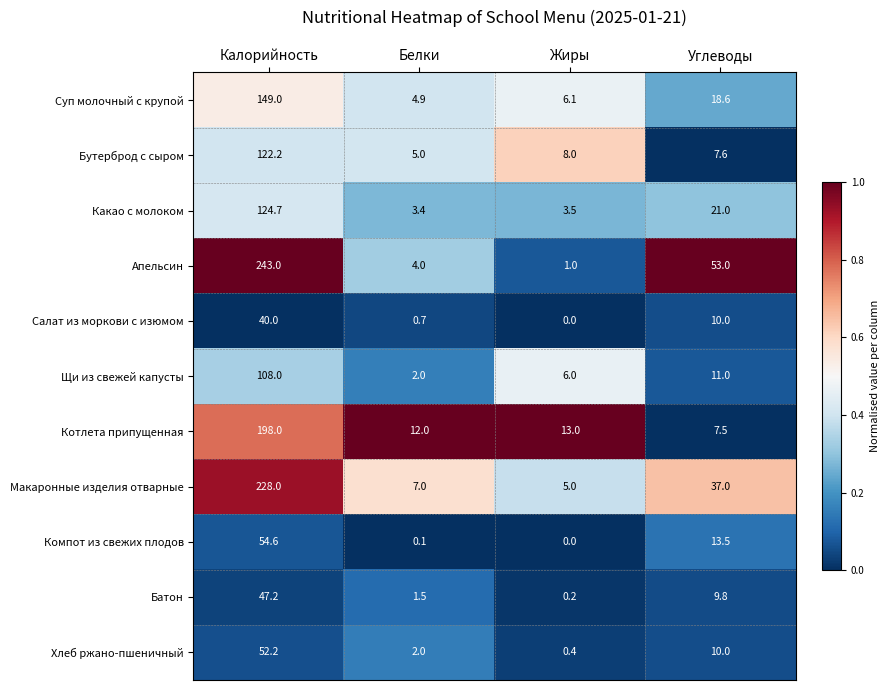

Where does the Компот из свежих плодов series first go above 13?

Калорийность